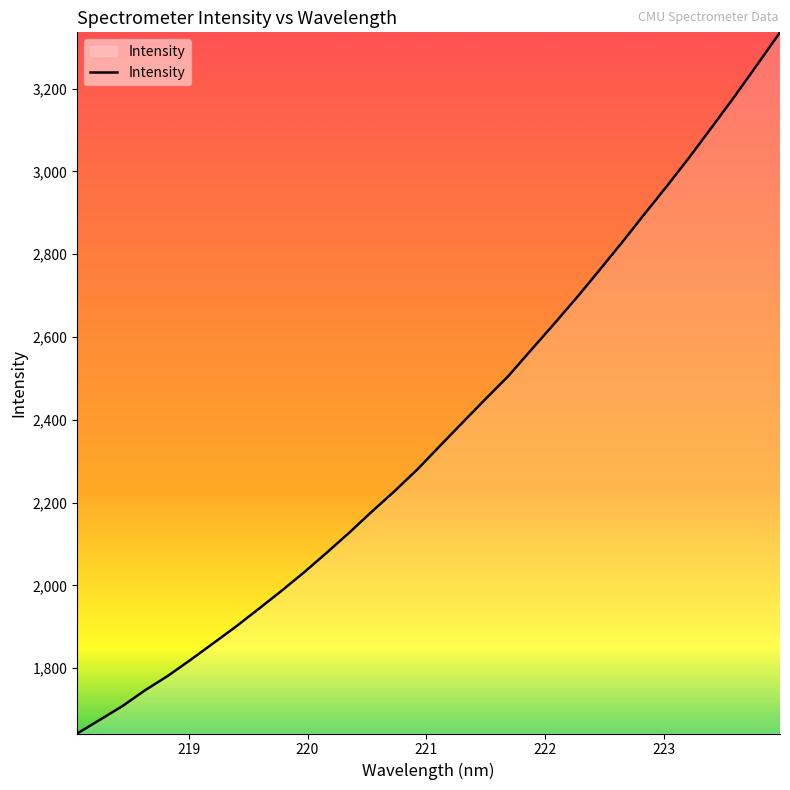

Count the number of categories in the chart.

32